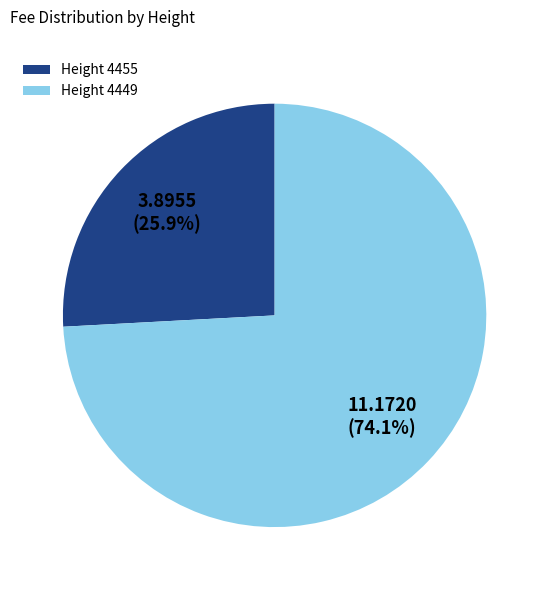

What portion of the pie excludes Height 4455?

74.1%